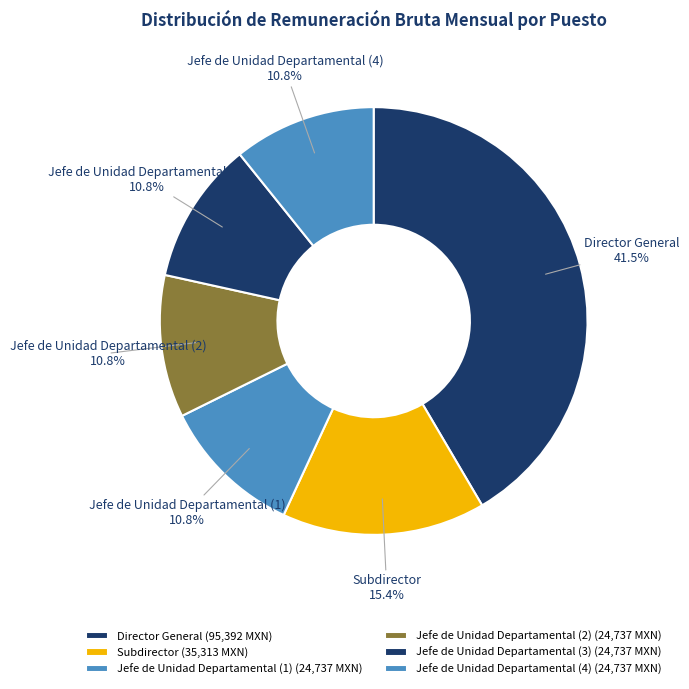

The Jefe de Unidad Departamental (3) slice represents 11% of the pie. True or false?

True